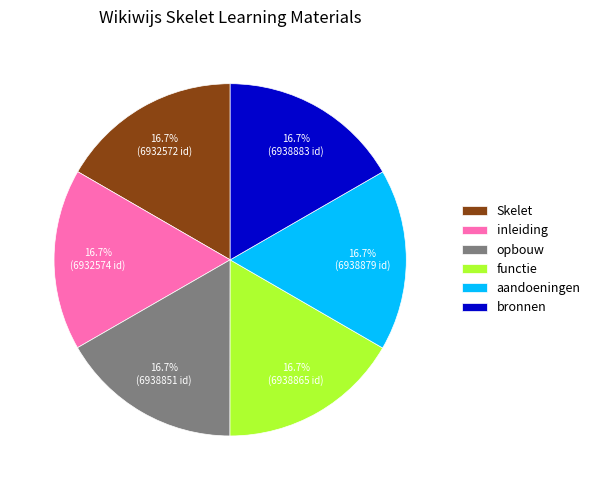

Approximately how many times larger is the value at bronnen compared to inleiding?

1.0